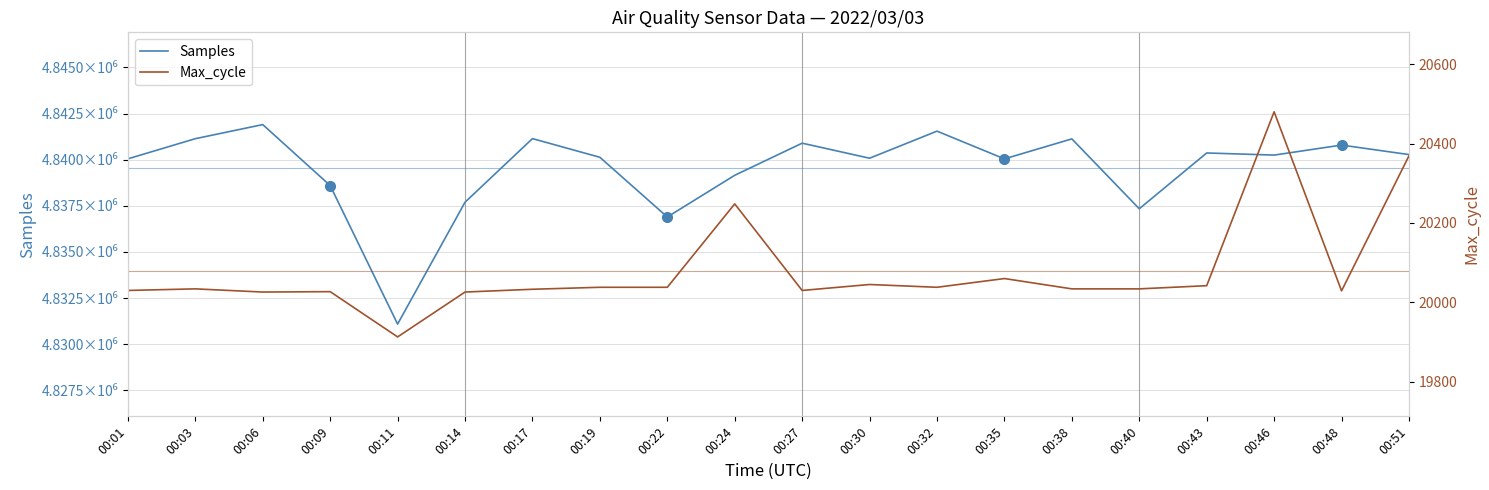

Reading left to right, extract all data points from this chart.

Samples: 00:01=4840044	00:03=4841136	00:06=4841900	00:09=4838595	00:11=4831088	00:14=4837692	00:17=4841140	00:19=4840128	00:22=4836892	00:24=4839152	00:27=4840893	00:30=4840077	00:32=4841545	00:35=4840042	00:38=4841125	00:40=4837338	00:43=4840362	00:46=4840247	00:48=4840790	00:51=4840275
Max_cycle: 00:01=20030	00:03=20034	00:06=20026	00:09=20027	00:11=19913	00:14=20026	00:17=20033	00:19=20038	00:22=20038	00:24=20248	00:27=20030	00:30=20045	00:32=20038	00:35=20060	00:38=20034	00:40=20034	00:43=20042	00:46=20480	00:48=20029	00:51=20369